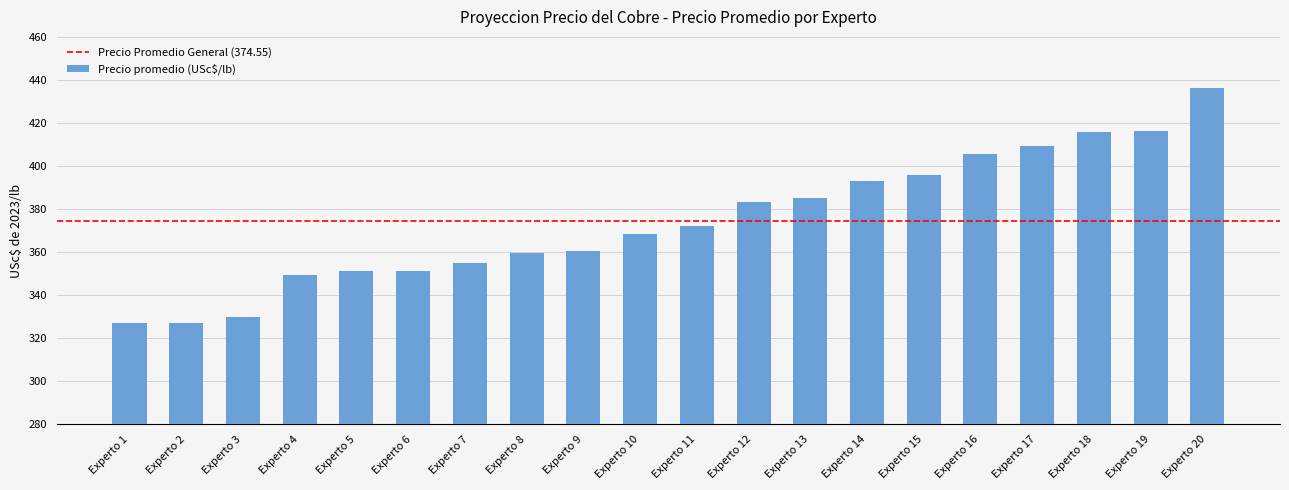

What is the maximum value shown in the chart?

436.3